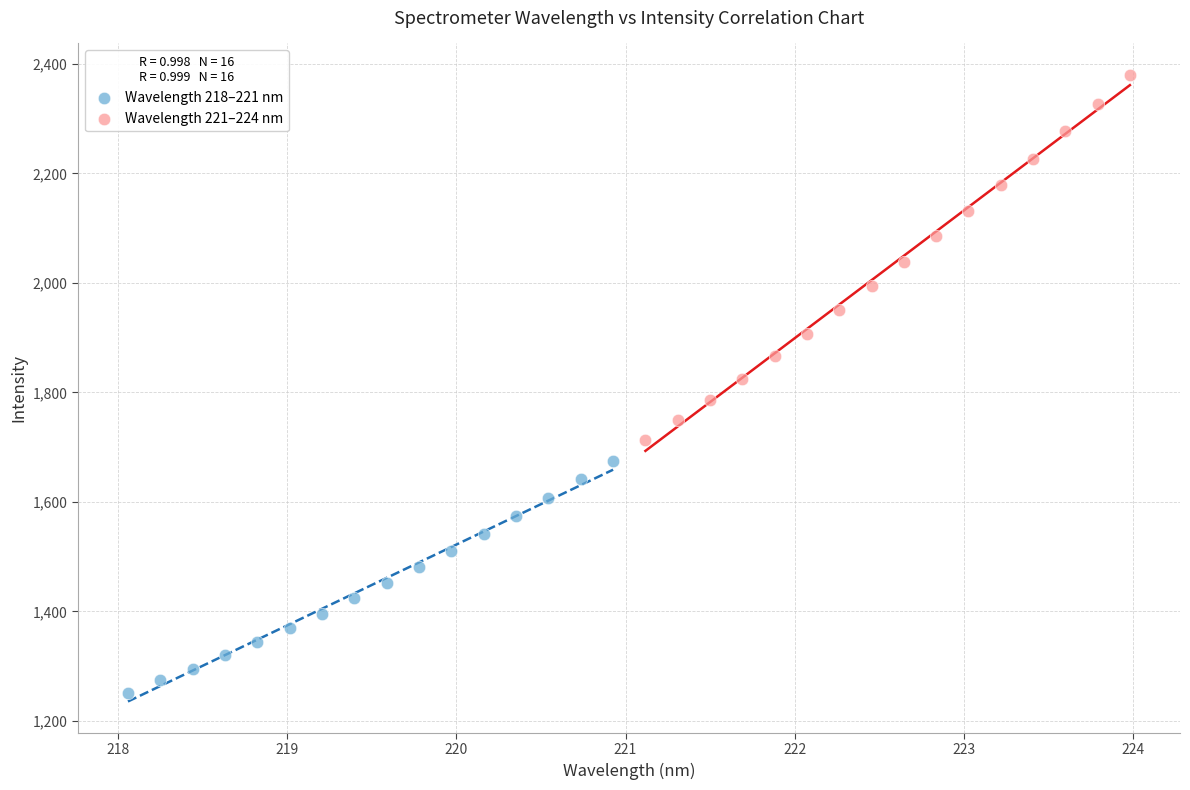

Which series has the widest spread of Y values?

Wavelength 221–224 nm